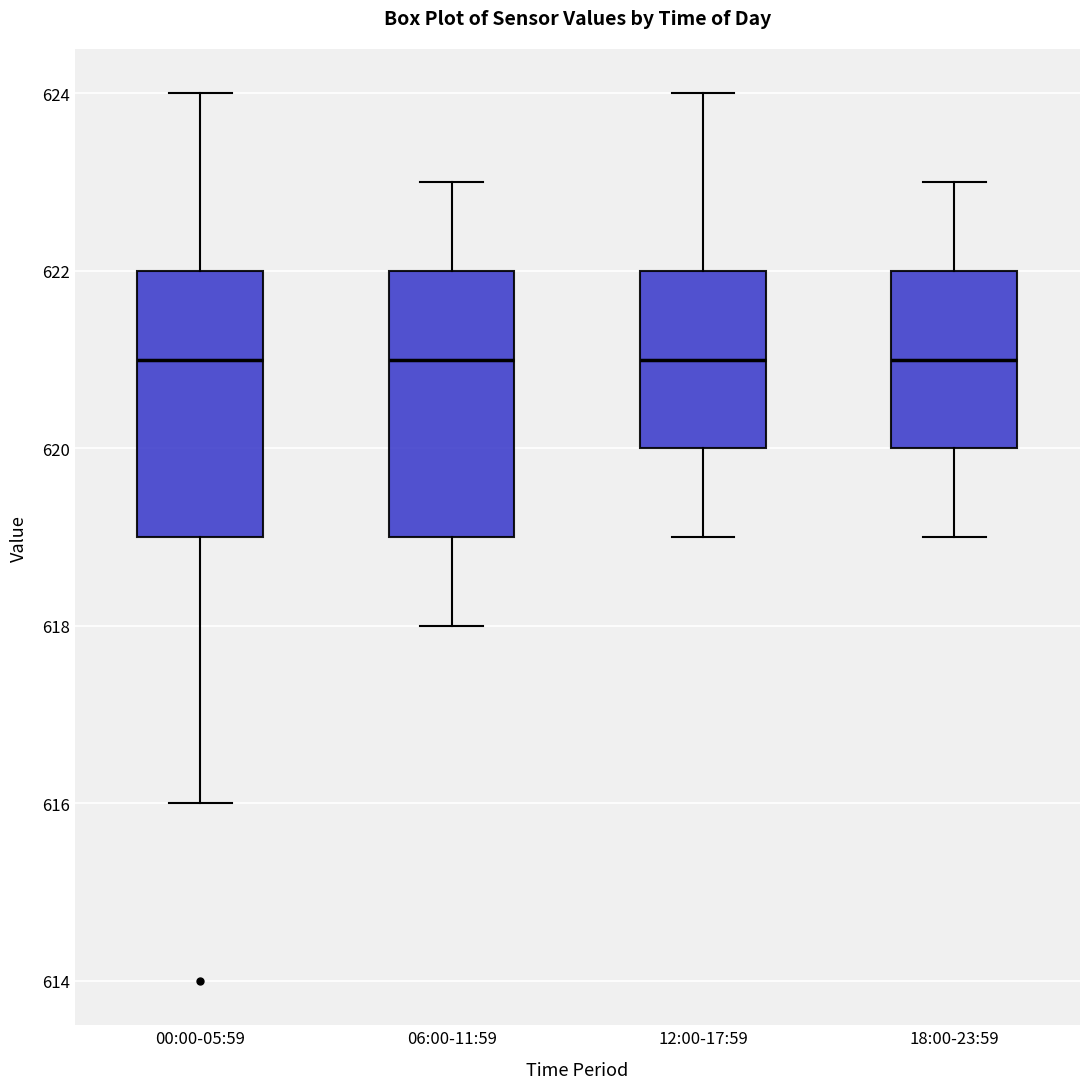

Reading left to right, read every box against the y-axis: the position of its median line, the range the box covers, and the ends of its whiskers. The values are not printed on the chart, so give them approximately, as read against the axis.

00:00-05:59: median 621, box 619 to 622, whiskers 616 to 624
06:00-11:59: median 621, box 619 to 622, whiskers 618 to 623
12:00-17:59: median 621, box 620 to 622, whiskers 619 to 624
18:00-23:59: median 621, box 620 to 622, whiskers 619 to 623